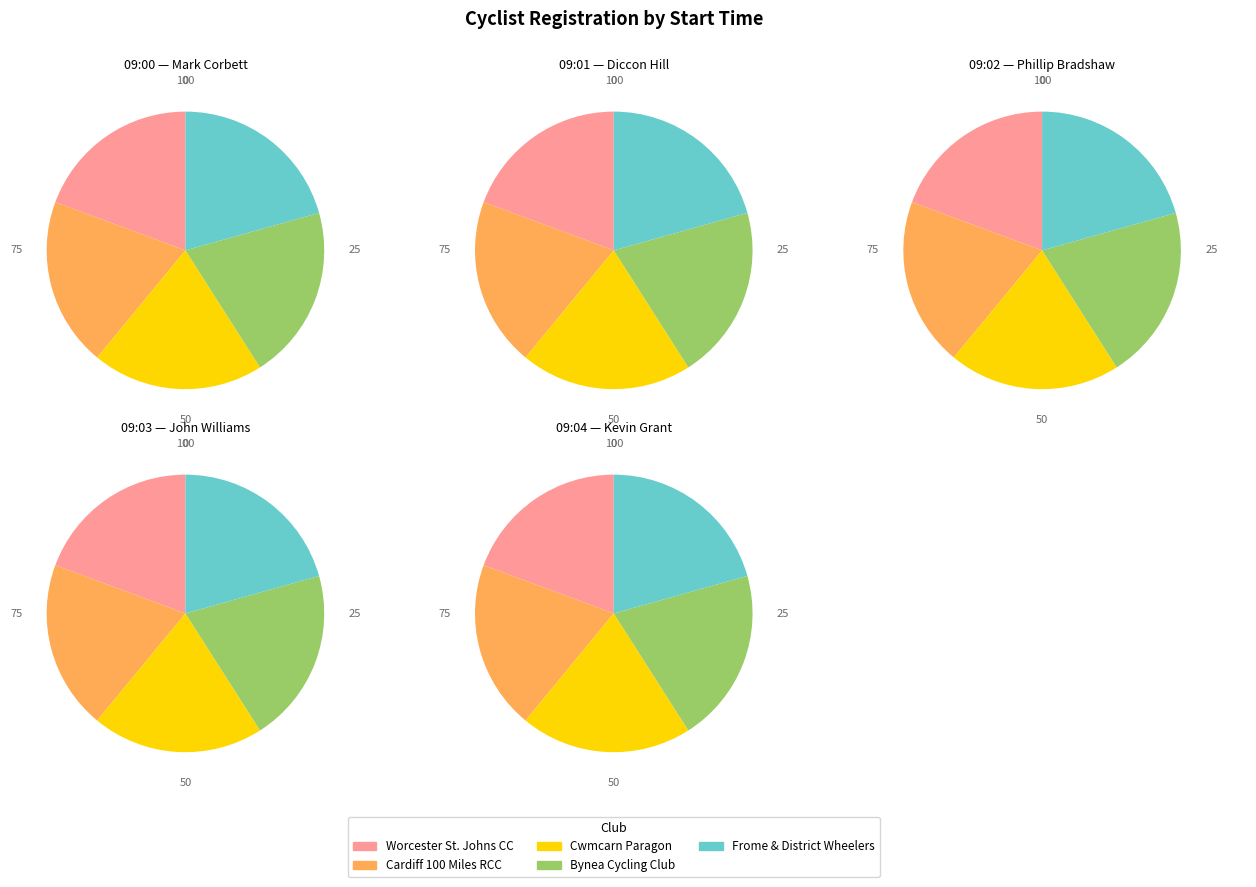

To the nearest percent, what is the combined percentage of Phillip Bradshaw
09:02 and Mark Corbett
09:00?

39%